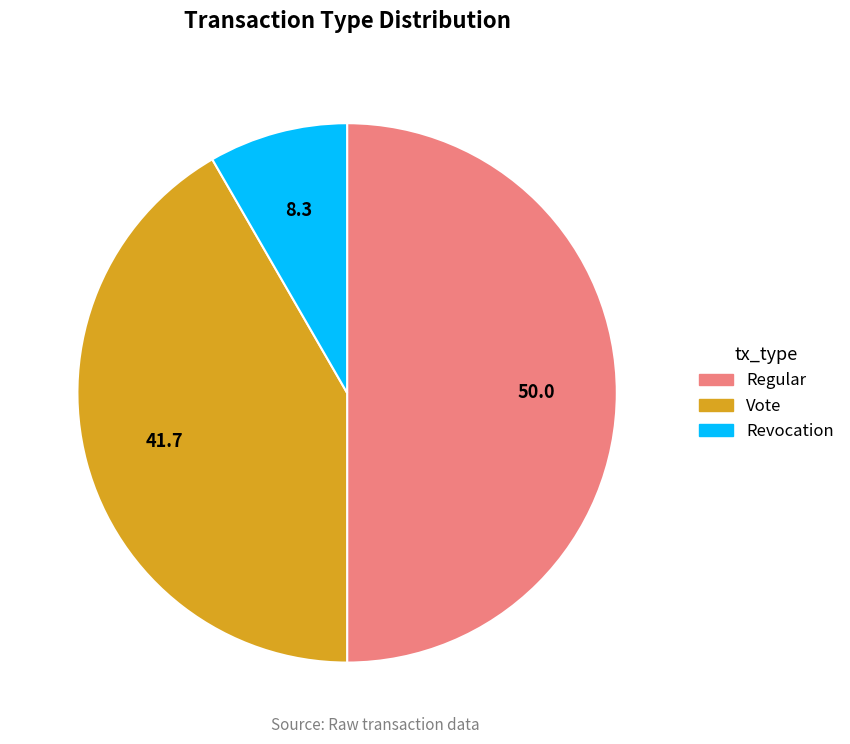

Does Vote account for over 50% of the chart?

No